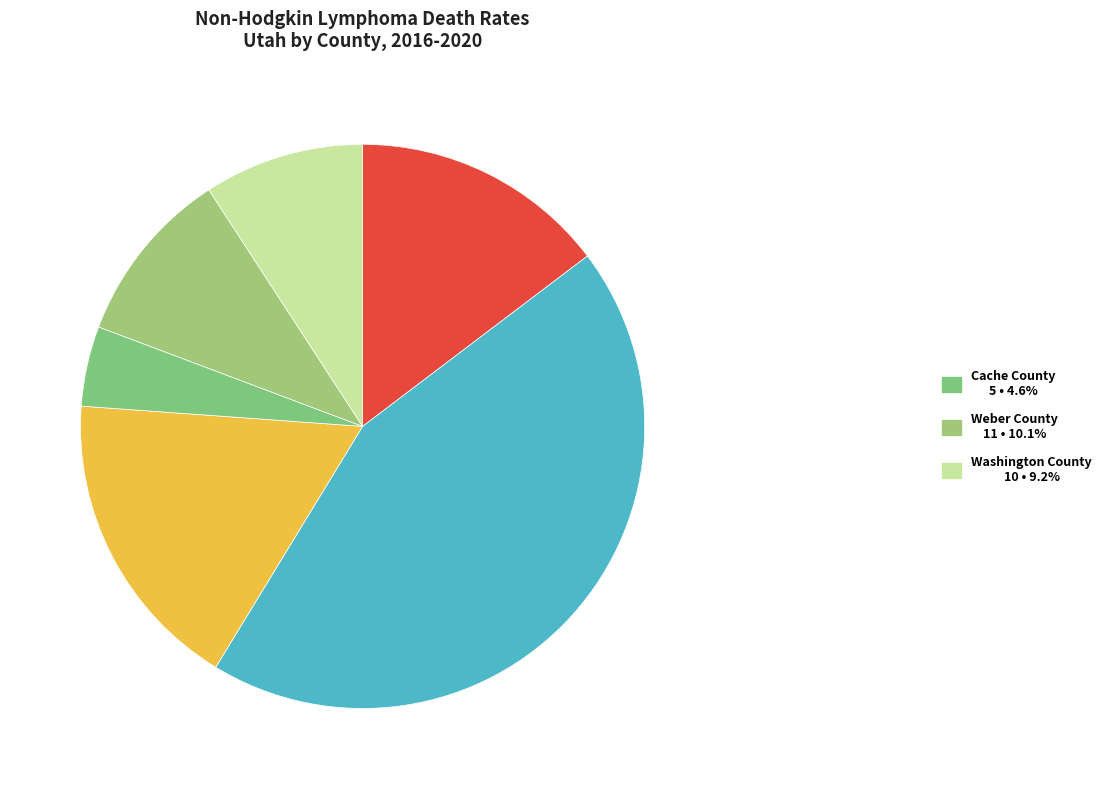

Count the number of slices in the pie.

6